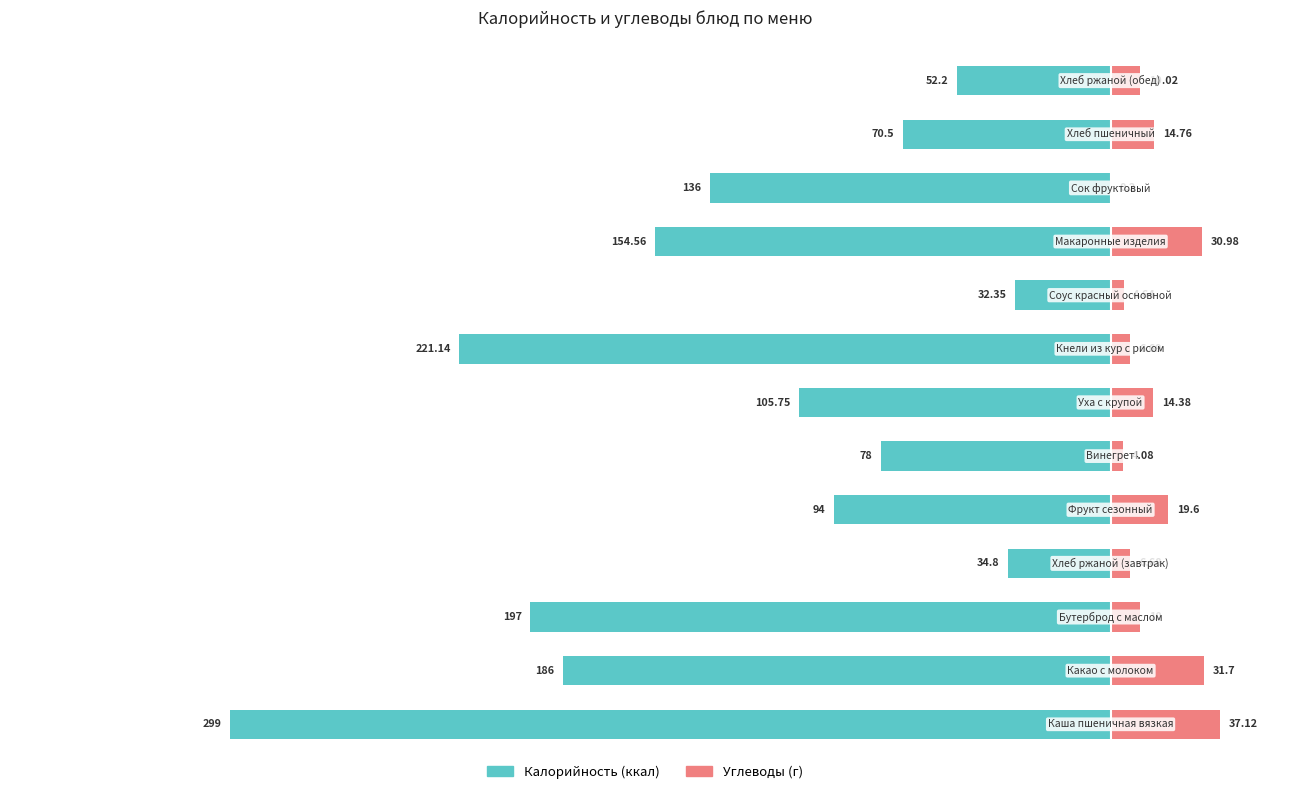

The value of Калорийность at 10 is -136.0. True or false?

True